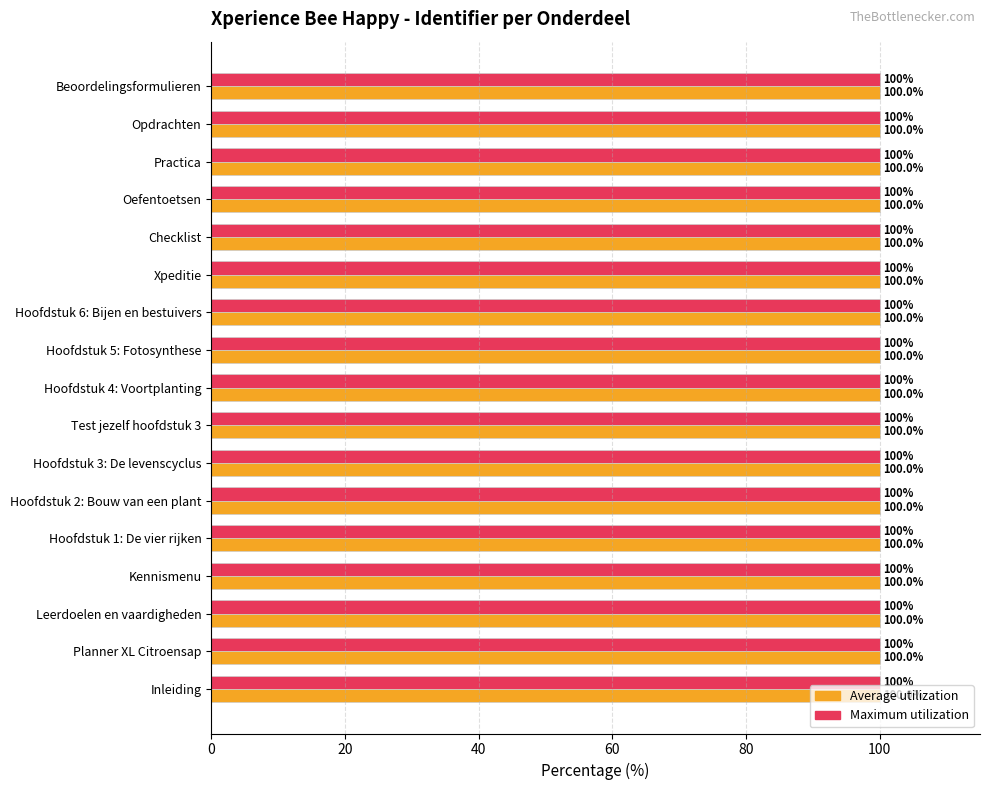

What is the average value of the Average utilization series?

100.0